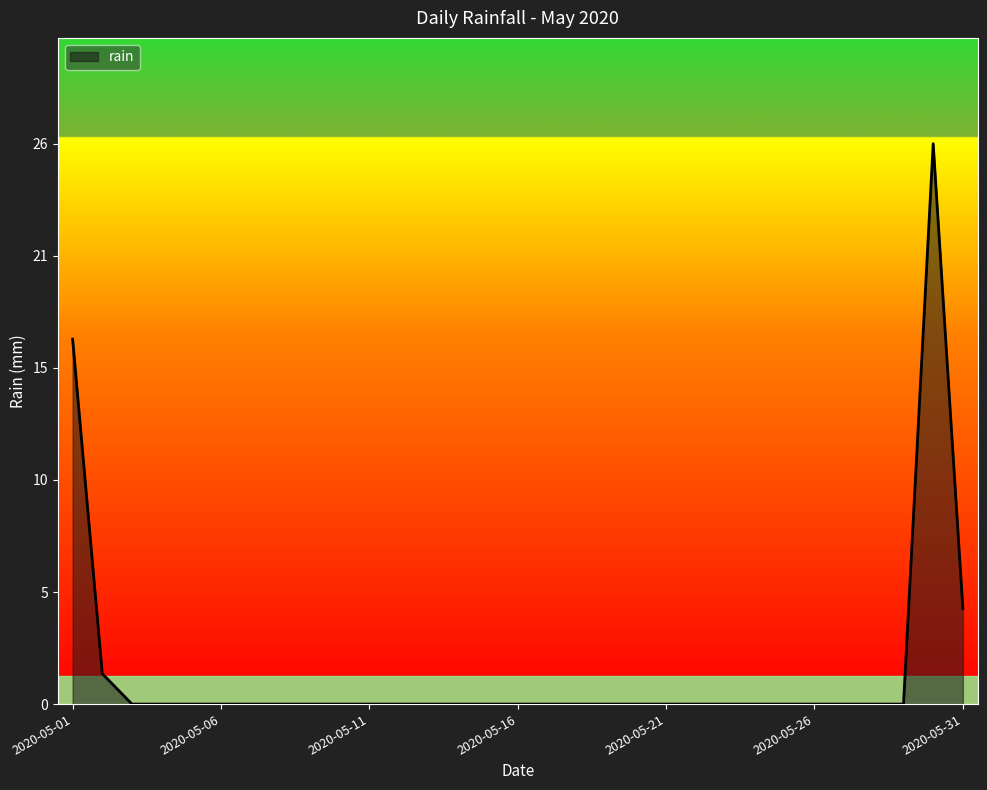

Is this an area chart (filled region under the line)?

Yes